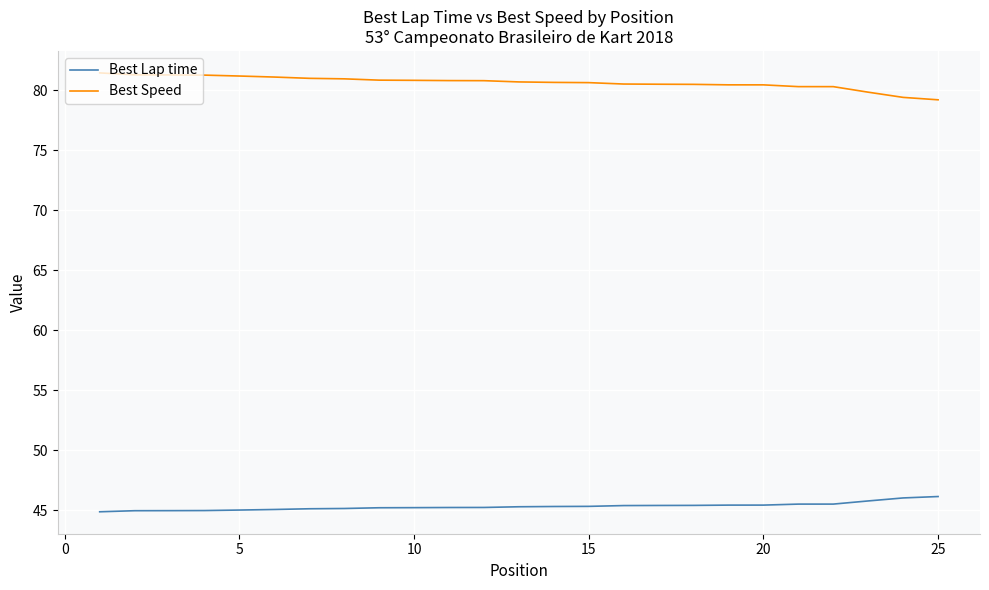

List the series in order of their overall mean, lowest first.

Best Lap time, Best Speed